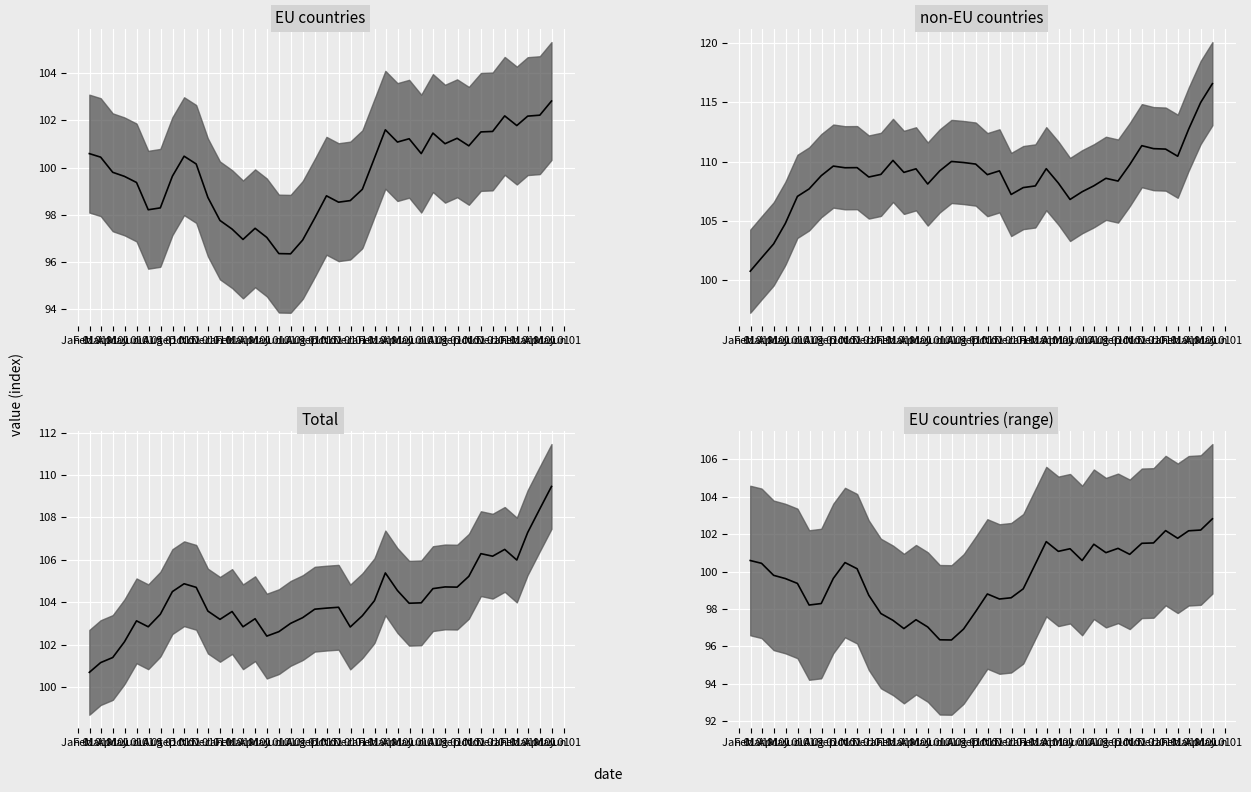

At which category does the chart reach its peak across all series?

Apr 01